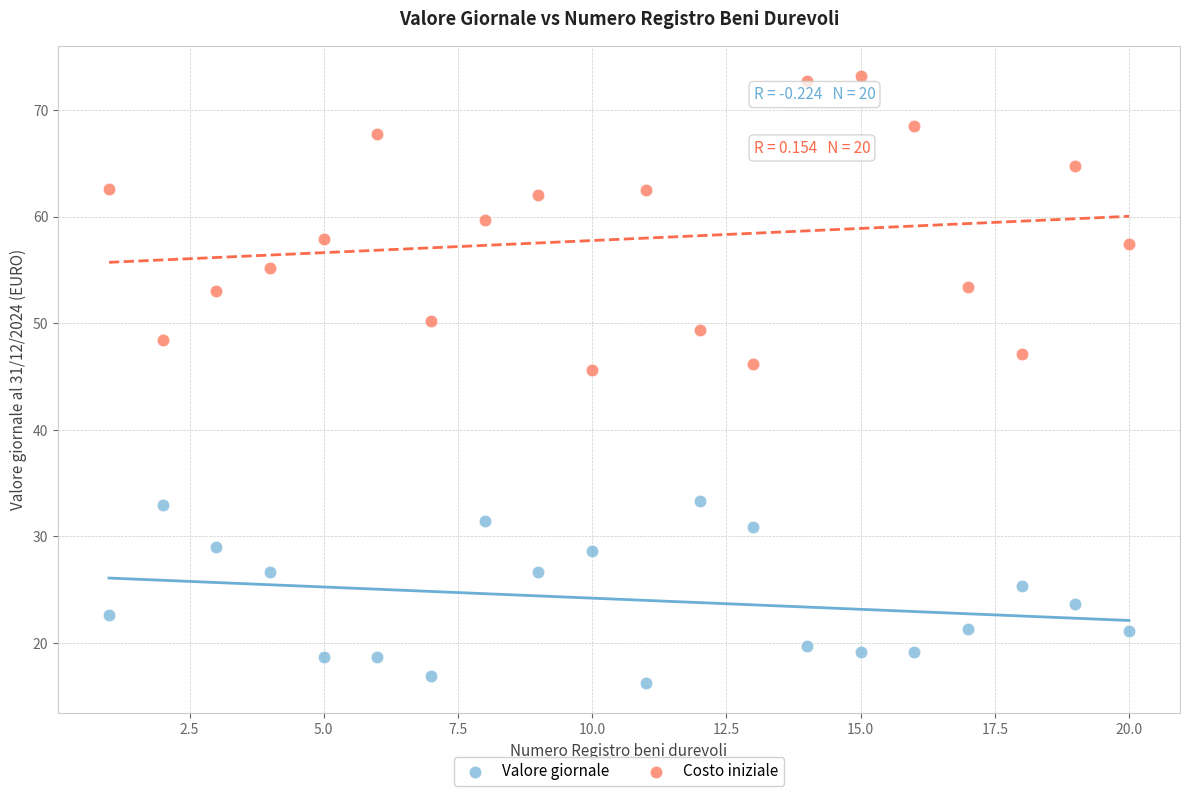

Across all data points, what is the range of Y values (max minus min)?

57.0